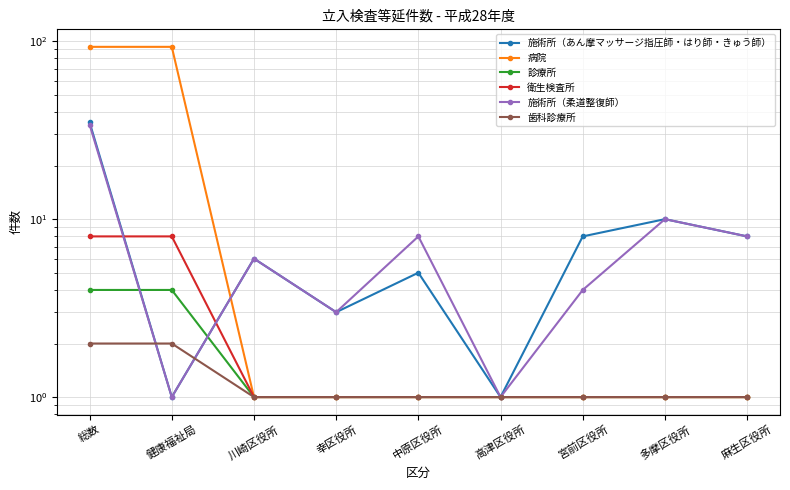

Where do 施術所（あん摩マッサージ指圧師・はり師・きゅう師） and 病院 first cross each other?

健康福祉局 and 川崎区役所